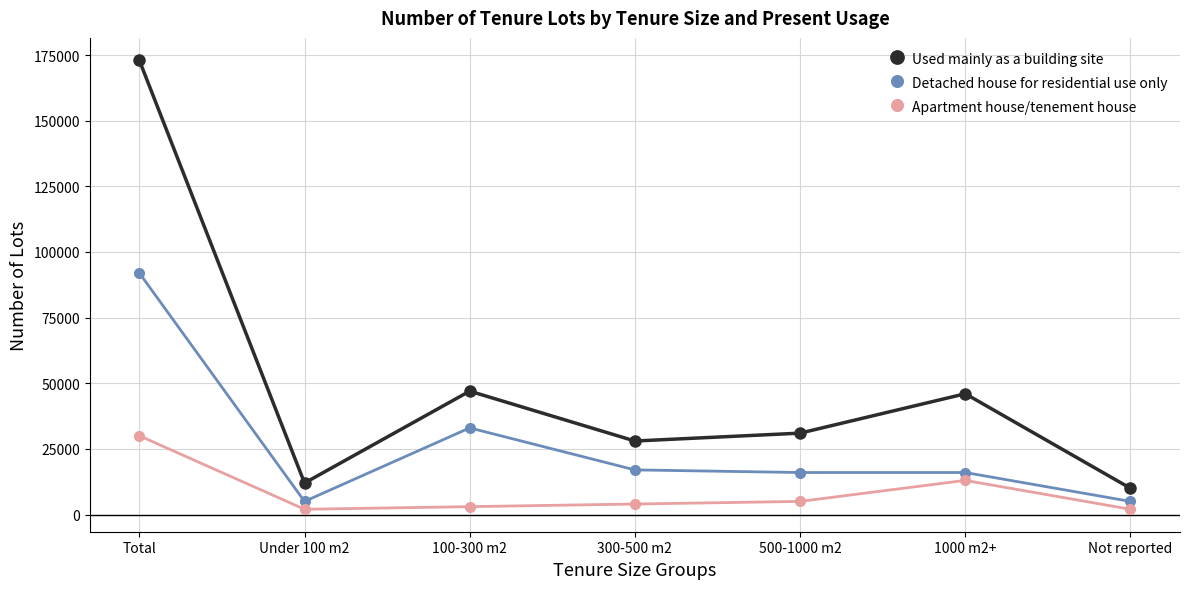

What is the label of the 5th point from the right?

100-300 m2